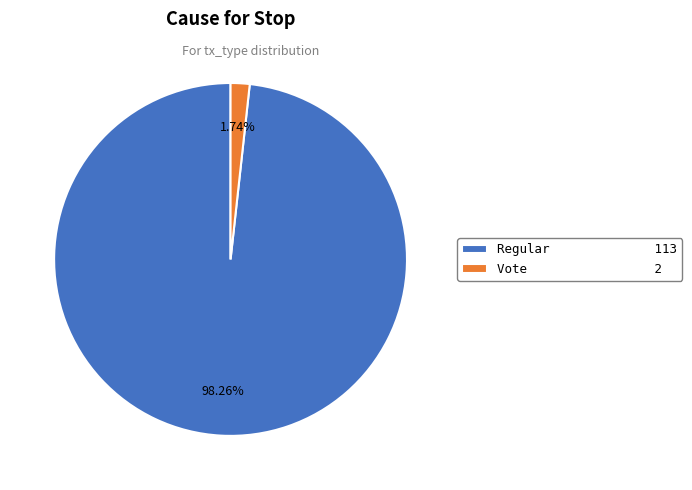

What is the total percentage of Regular and Vote?

100.0%